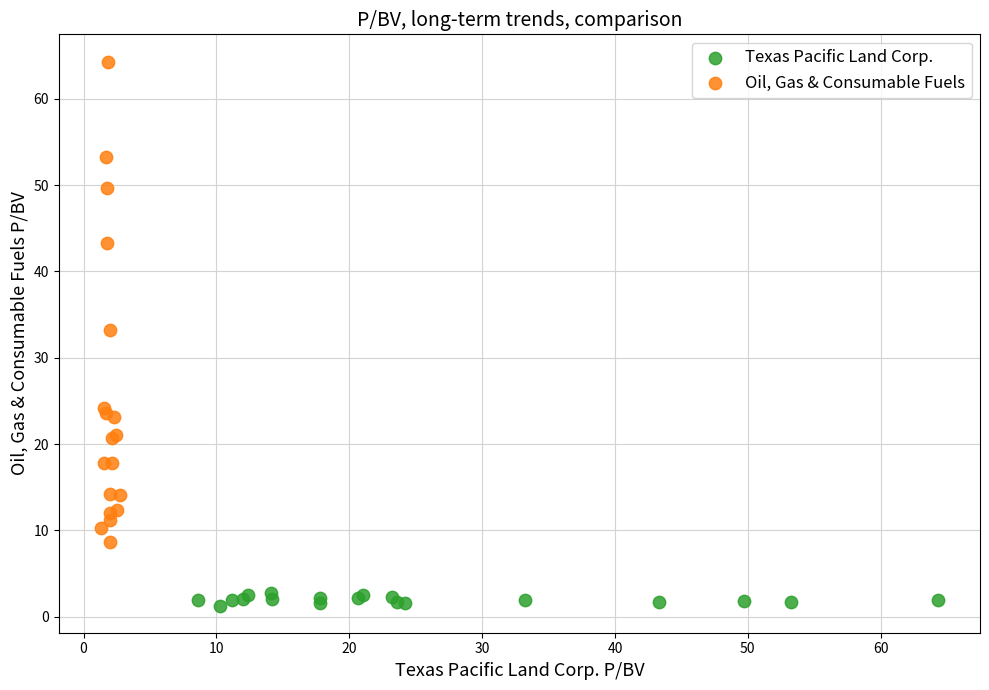

Which series has the widest spread of Y values?

Oil, Gas & Consumable Fuels